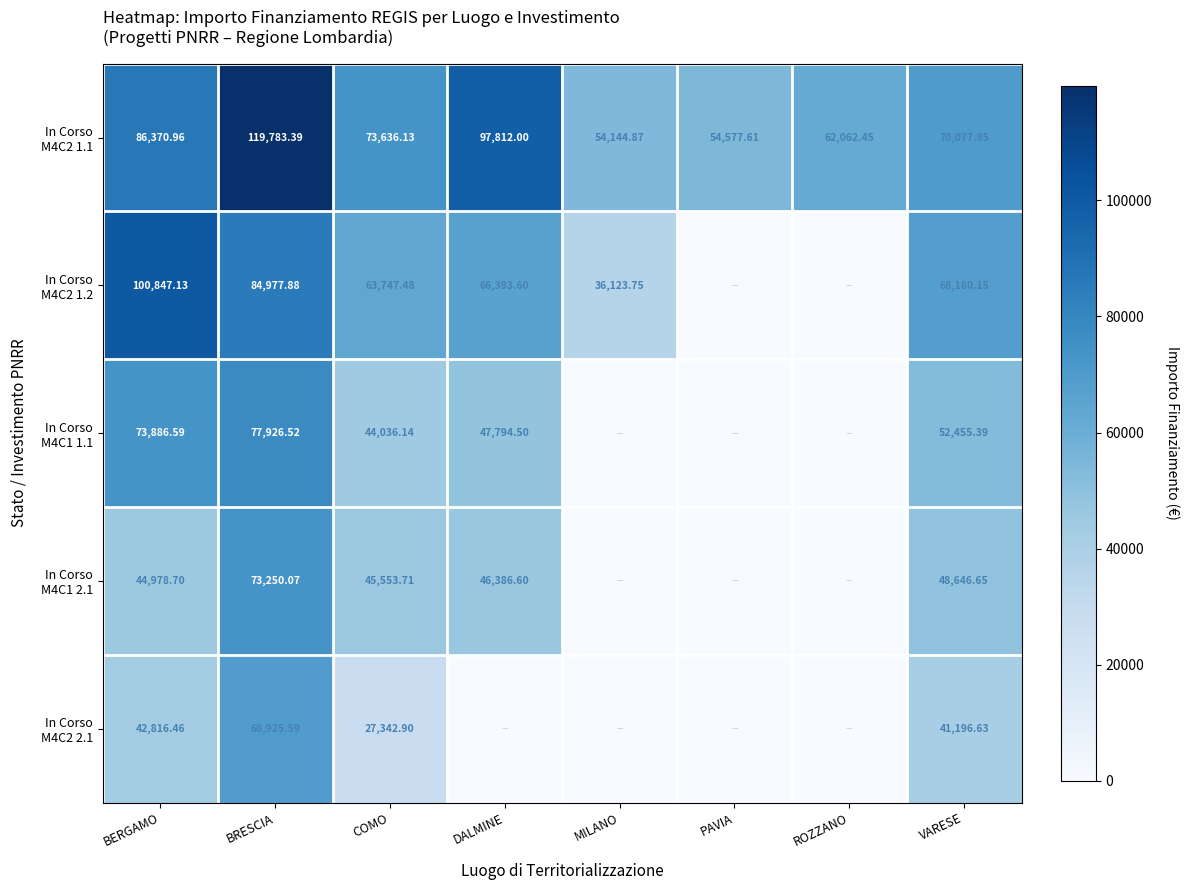

Rank the categories by In Corso M4C2 1.2 value from highest to lowest.

BERGAMO, BRESCIA, VARESE, DALMINE, COMO, MILANO, PAVIA, ROZZANO